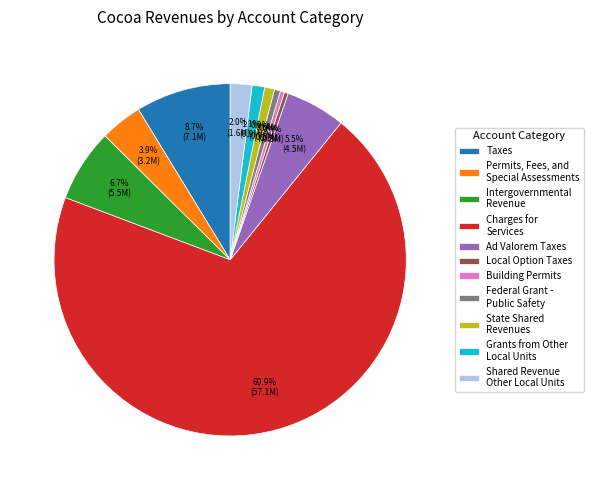

The Charges for Services slice represents 79% of the pie. True or false?

False